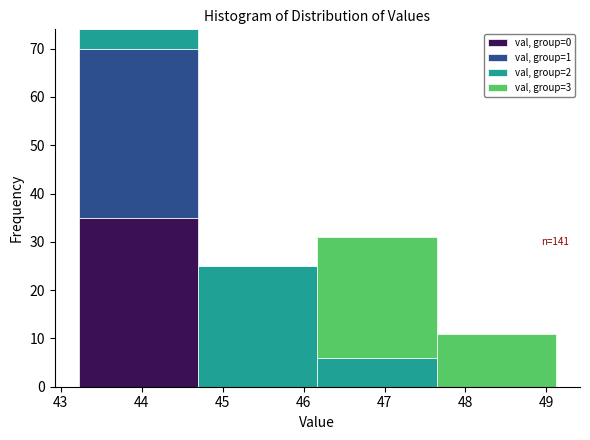

Which range on the x-axis has the tallest stacked bar (by total height)?

43.2 to 44.7